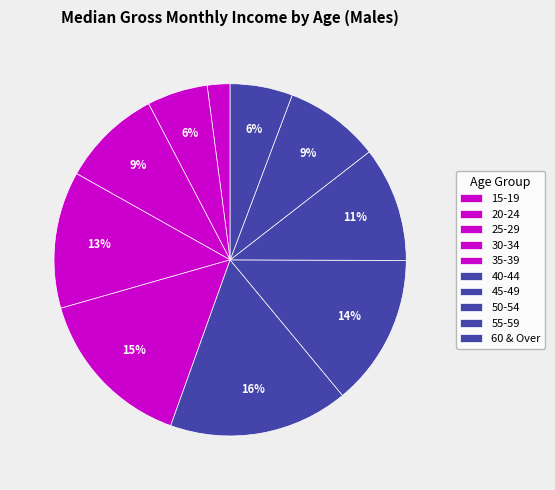

Count the number of slices in the pie.

10